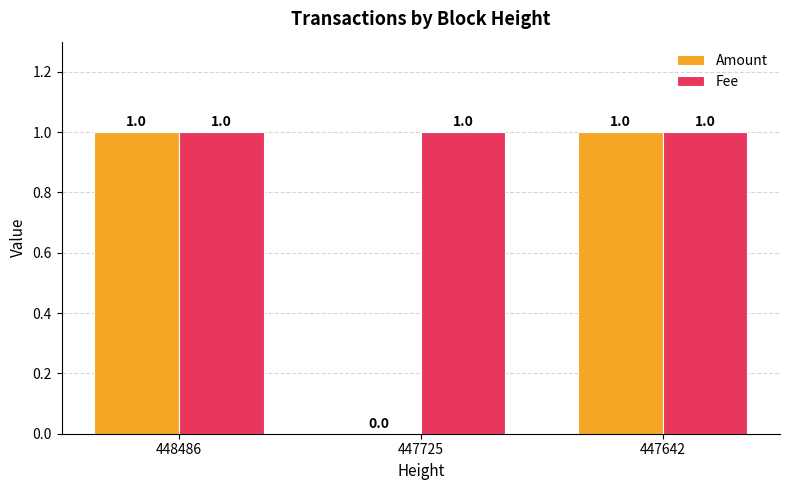

Which series has the largest total across all categories?

Fee